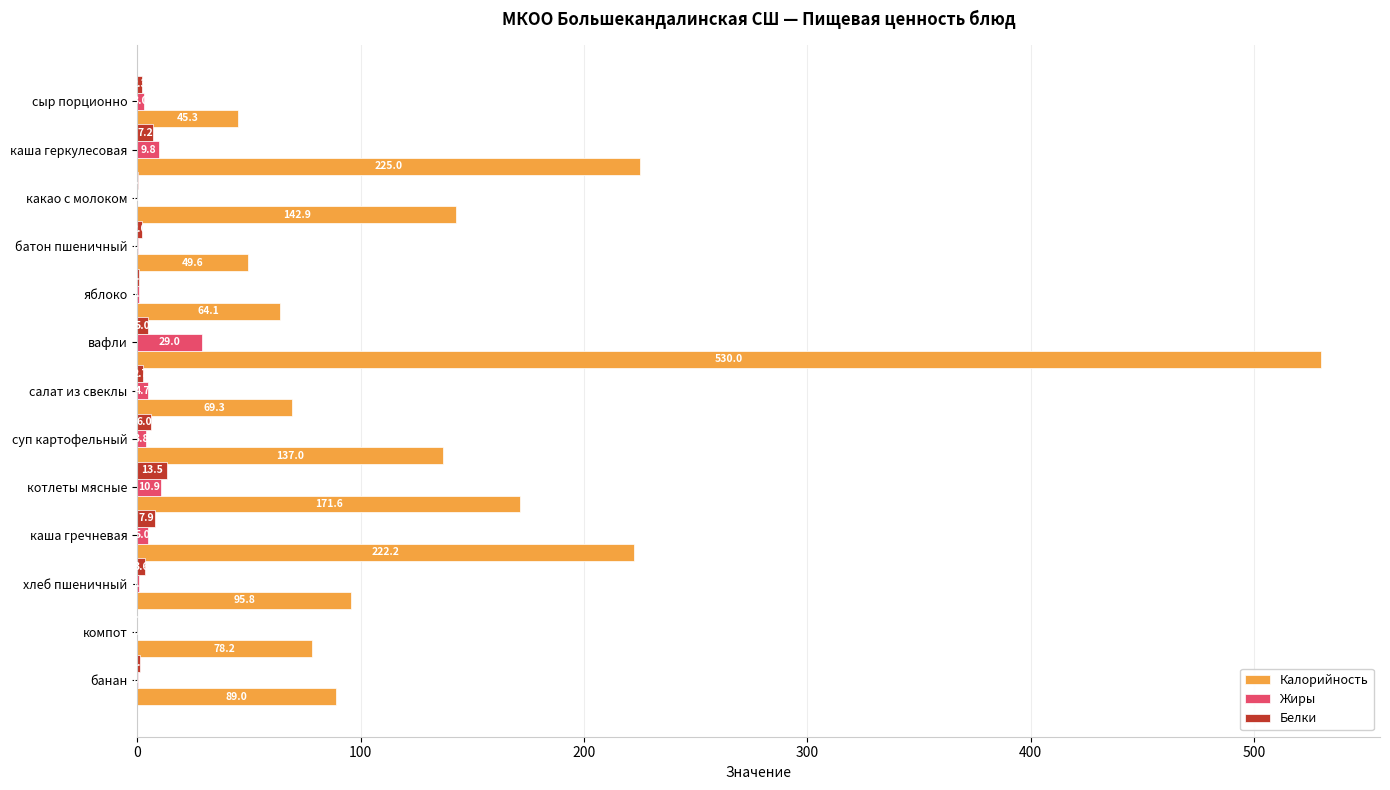

Which series changed the most between хлеб пшеничный and банан?

Калорийность